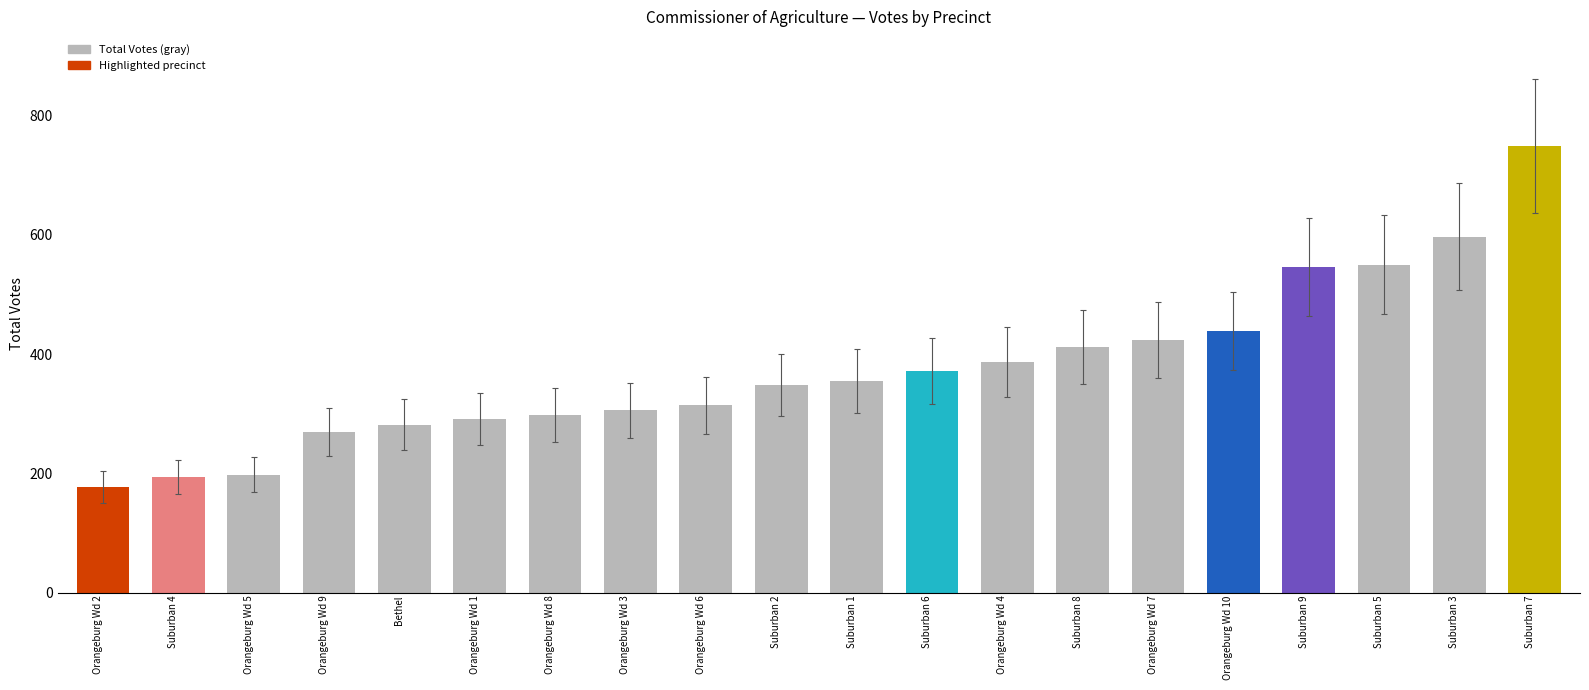

True or false: the data shows 372 at Suburban 9.

False